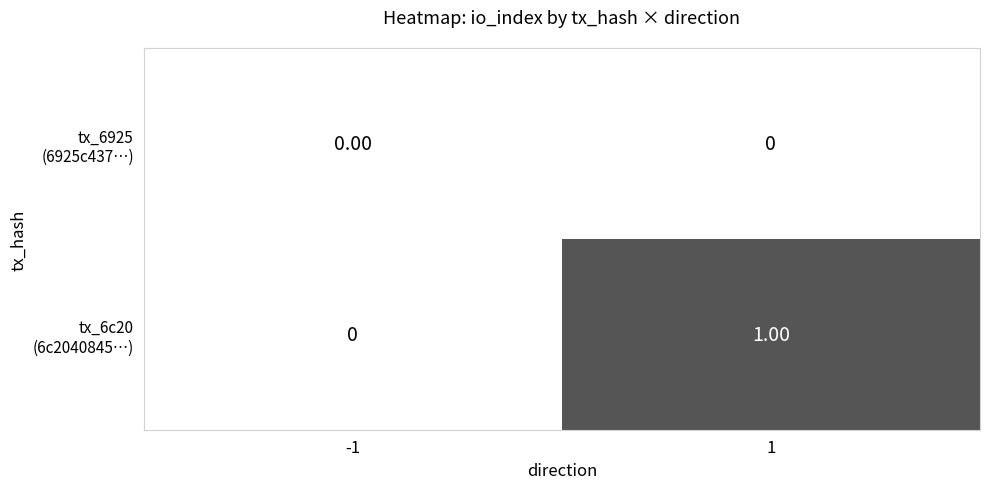

Rank the series at 1 from highest to lowest value.

tx_6c20 (6c2040845…), tx_6925 (6925c437…)